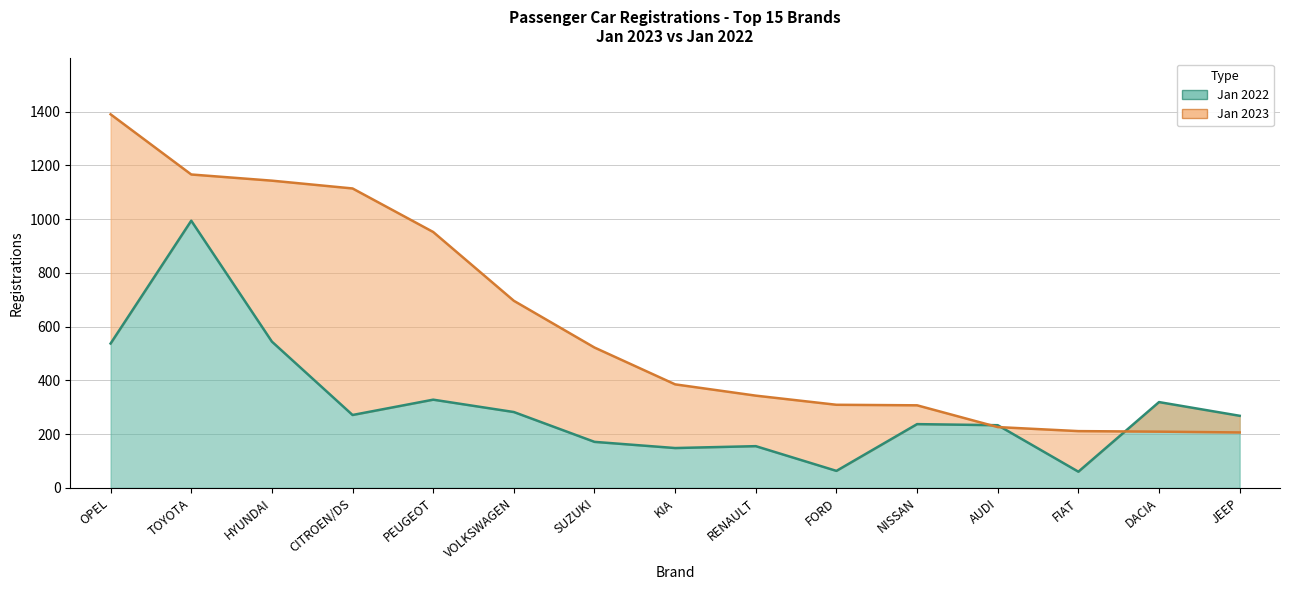

What is the sum of the Jan 2022 values at KIA and FIAT?

208